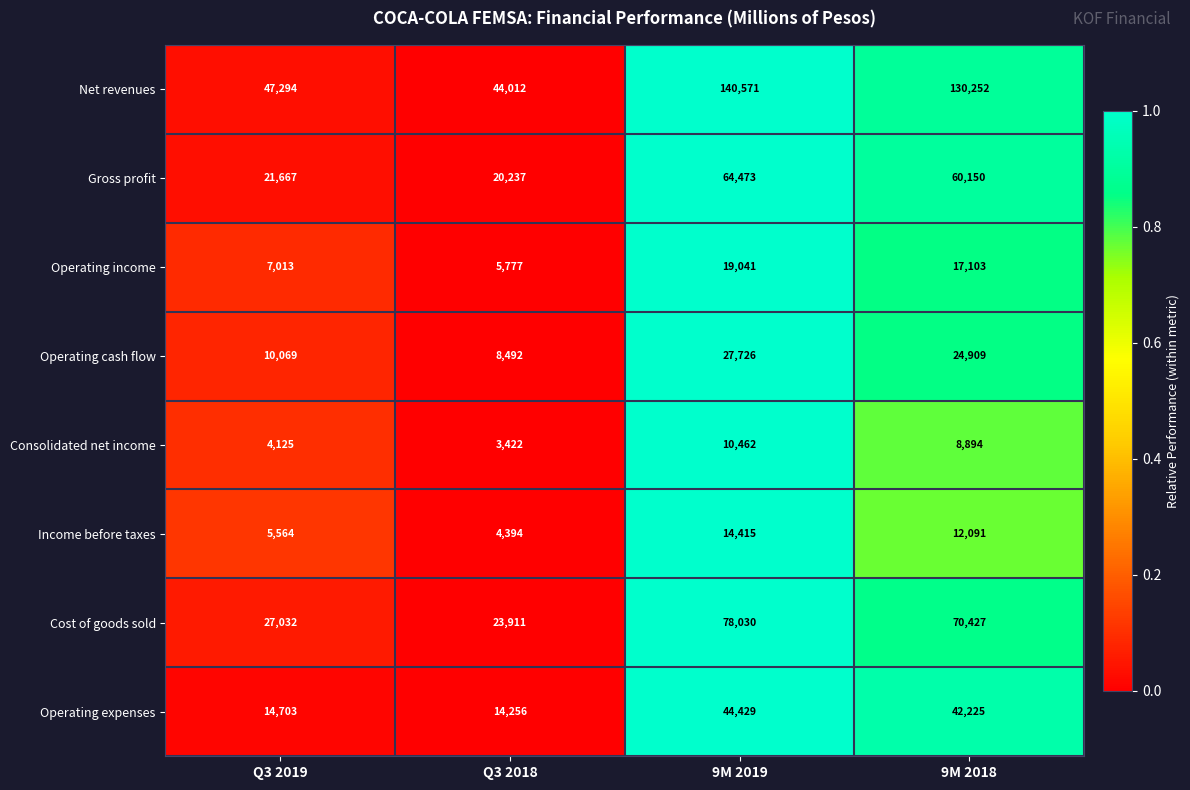

Is it true that Net revenues equals 47294 at Q3 2019?

True